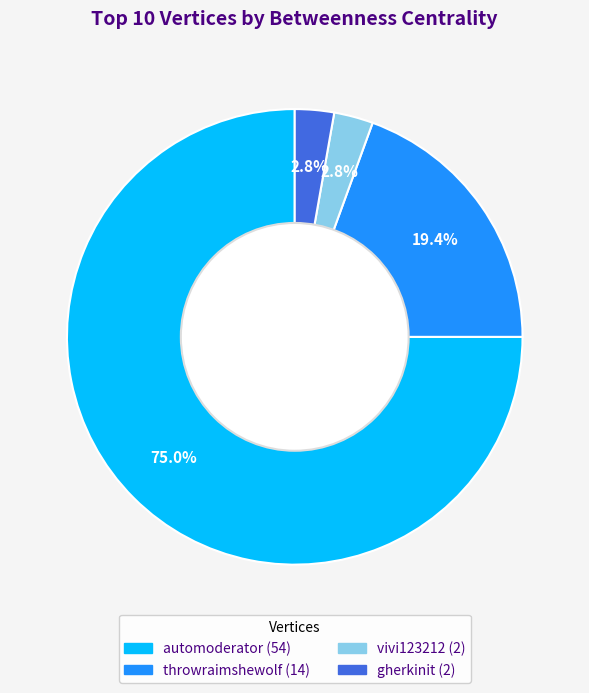

Is there a majority slice in this chart?

Yes